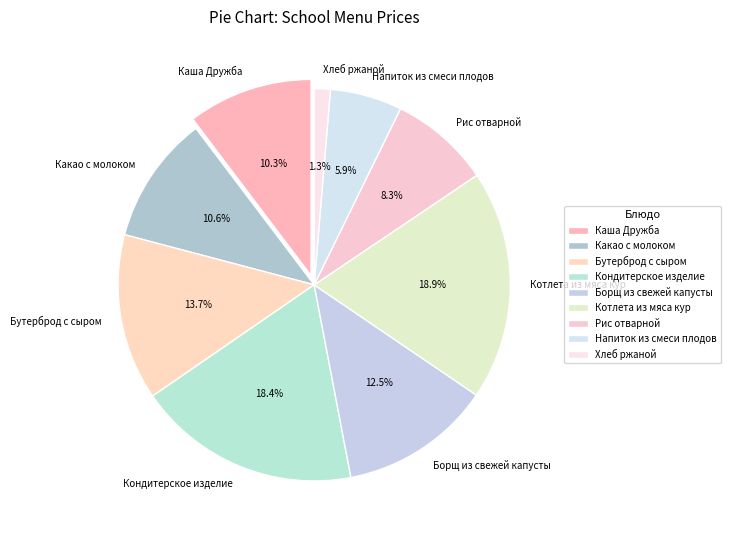

Is there any slice that represents more than half of the pie?

No